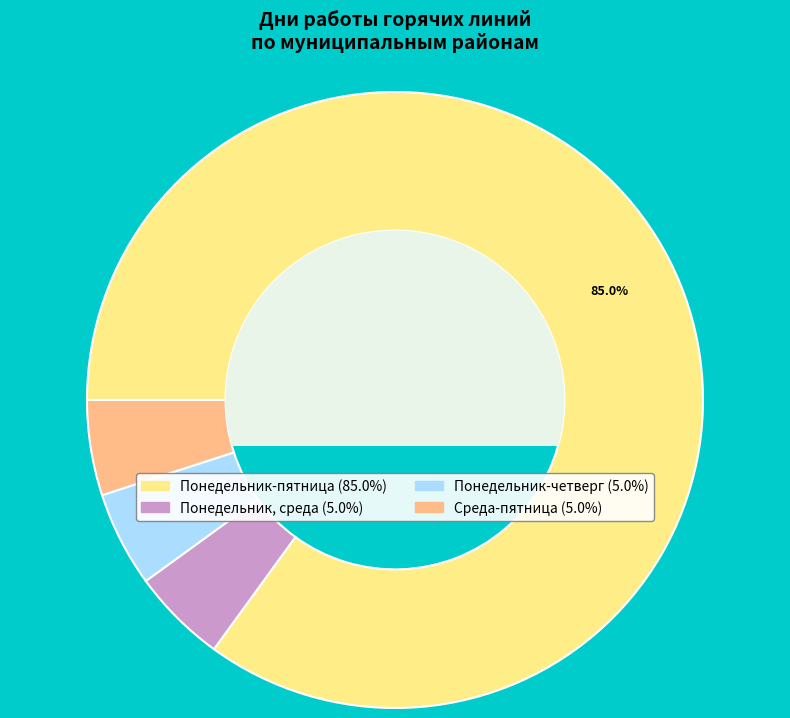

How many segments does this pie chart have?

4